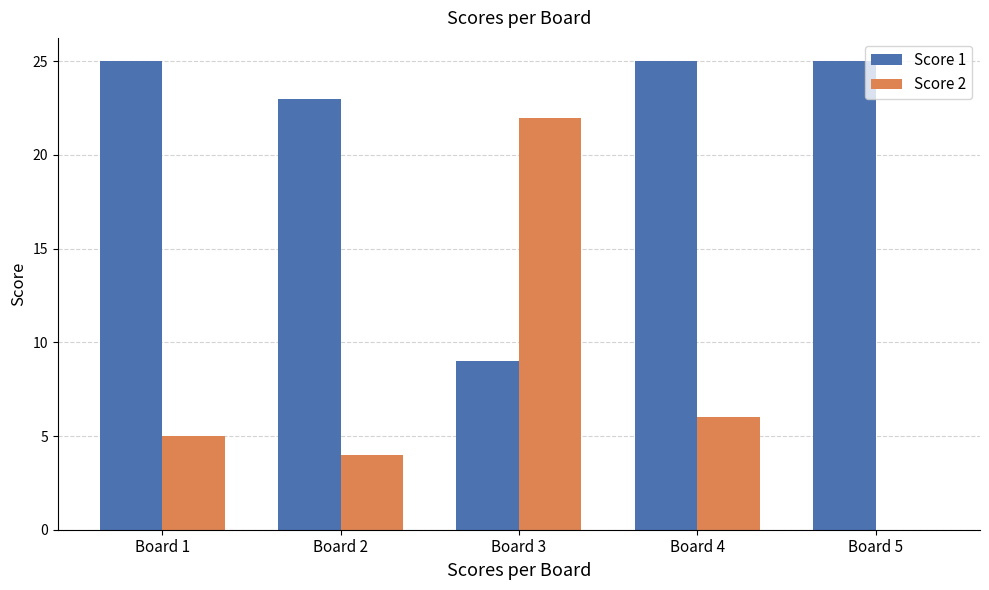

Does the chart contain stacked bars?

No